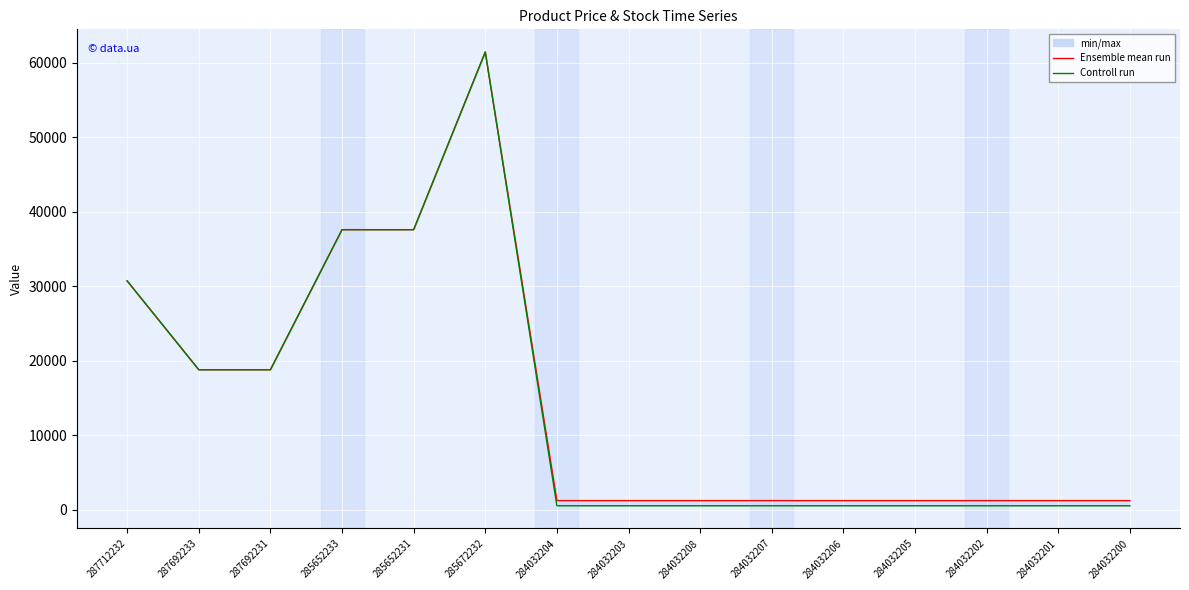

Which series has the largest total across all categories?

Ensemble mean run (Доп. ціна)